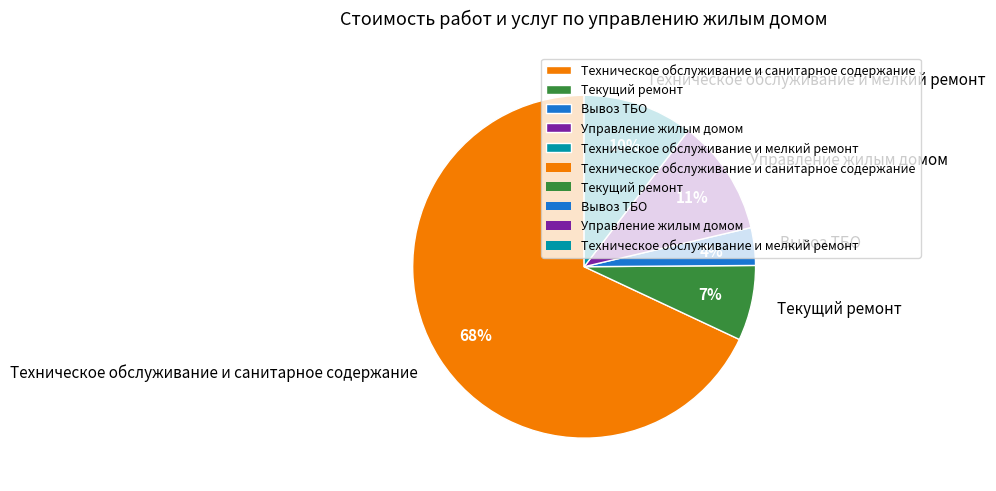

Between Вывоз ТБО and Техническое обслуживание и санитарное содержание, which is larger?

Техническое обслуживание и санитарное содержание